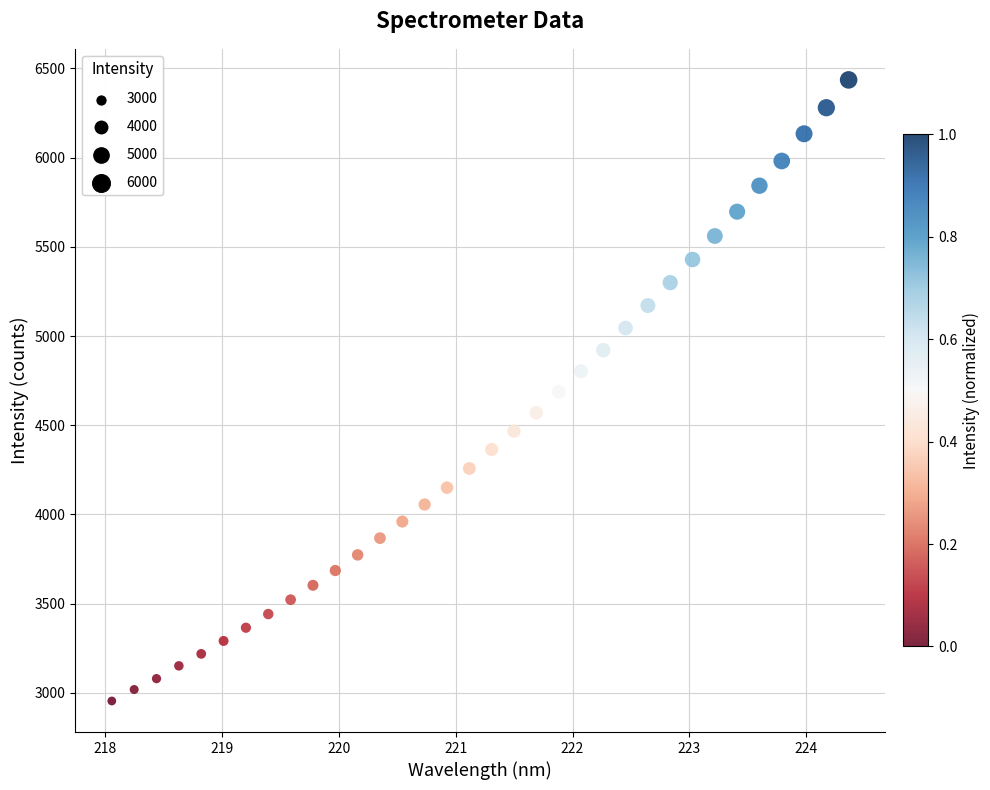

What is the range of X values (max minus min)?

6.3